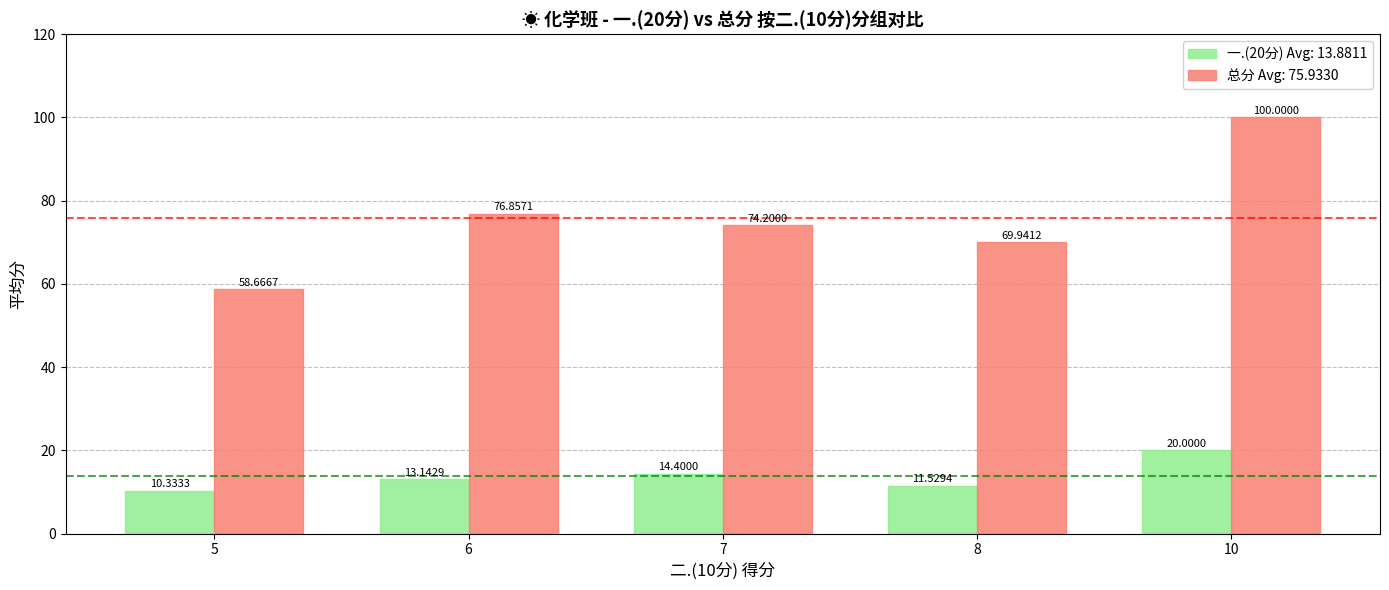

Which series has the largest range (max minus min)?

总分 Avg: 75.9330